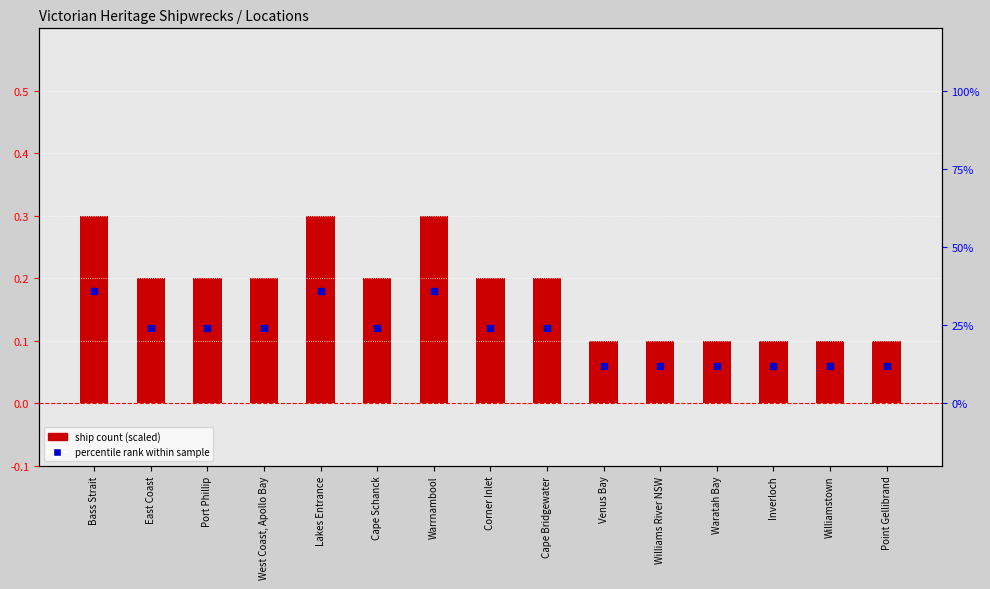

What is the label of the 14th bar from the left?

Williamstown